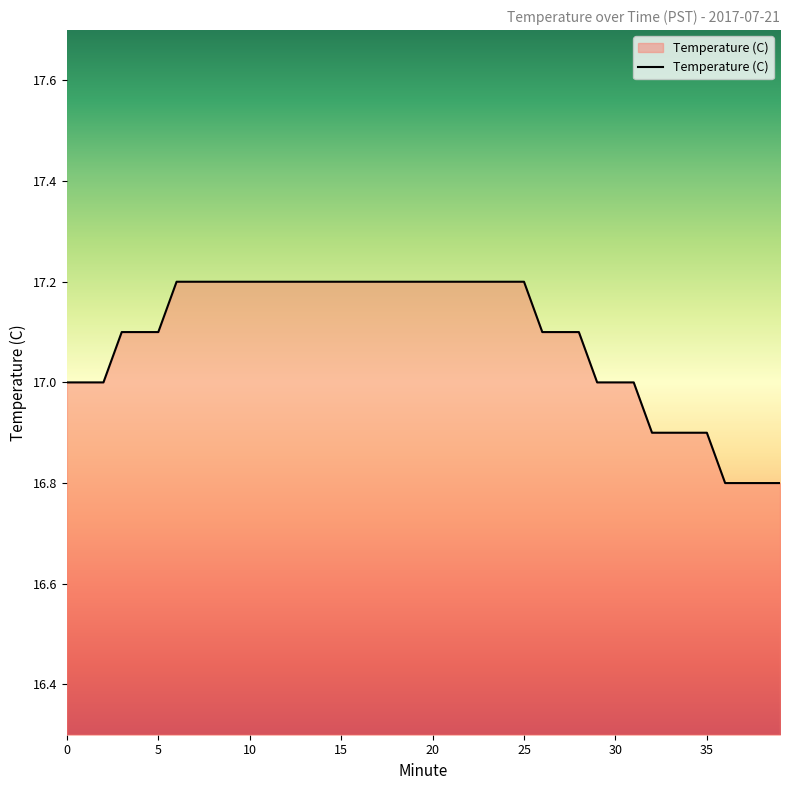

What is the minimum value shown in the chart?

16.8